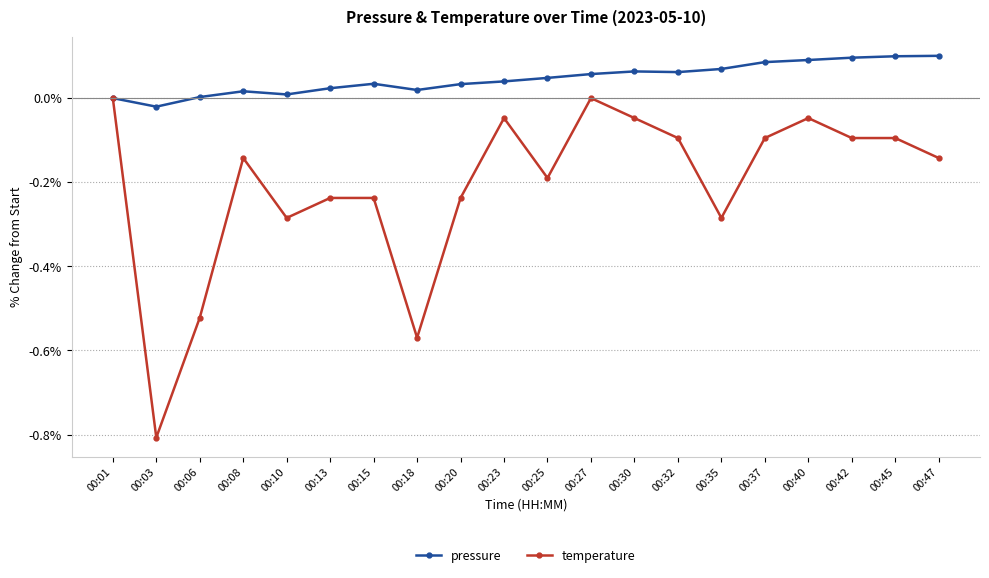

Is this an area chart (filled region under the line)?

No